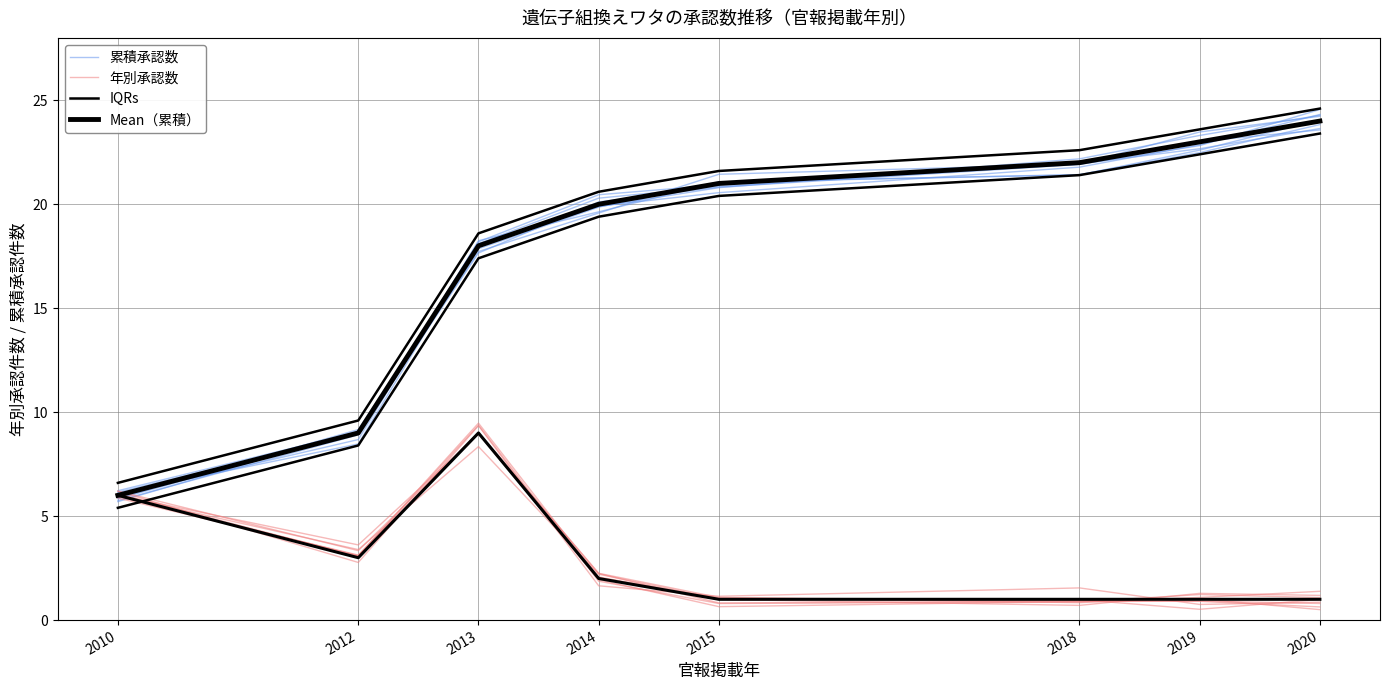

Which series has the largest total across all categories?

IQRs